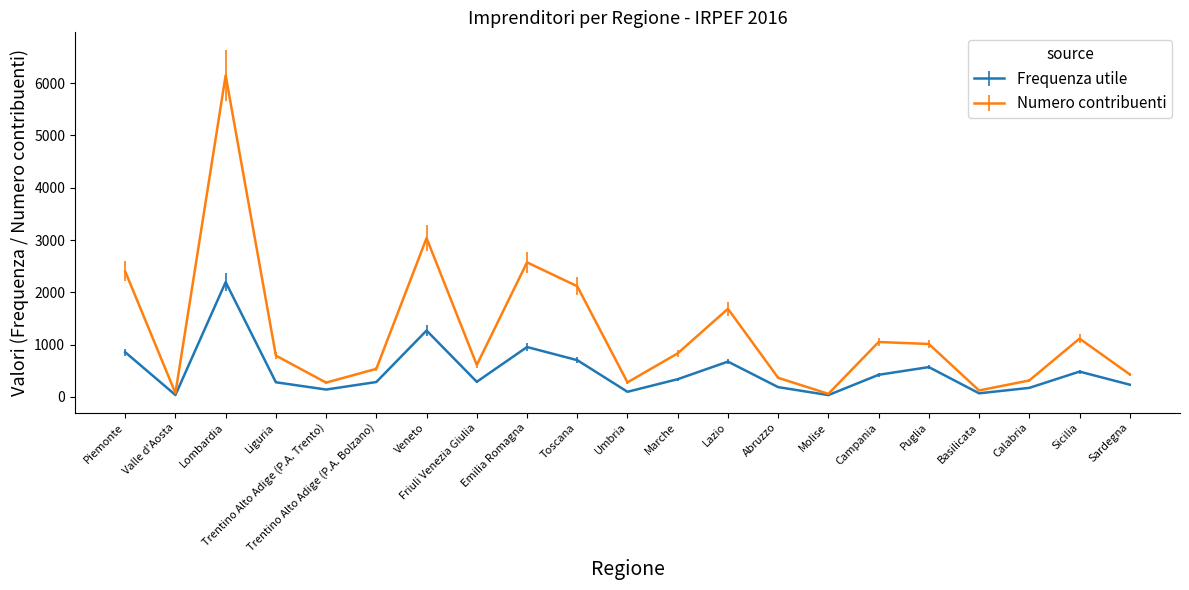

Rank the series by their maximum value, from highest to lowest.

Numero contribuenti, Frequenza utile